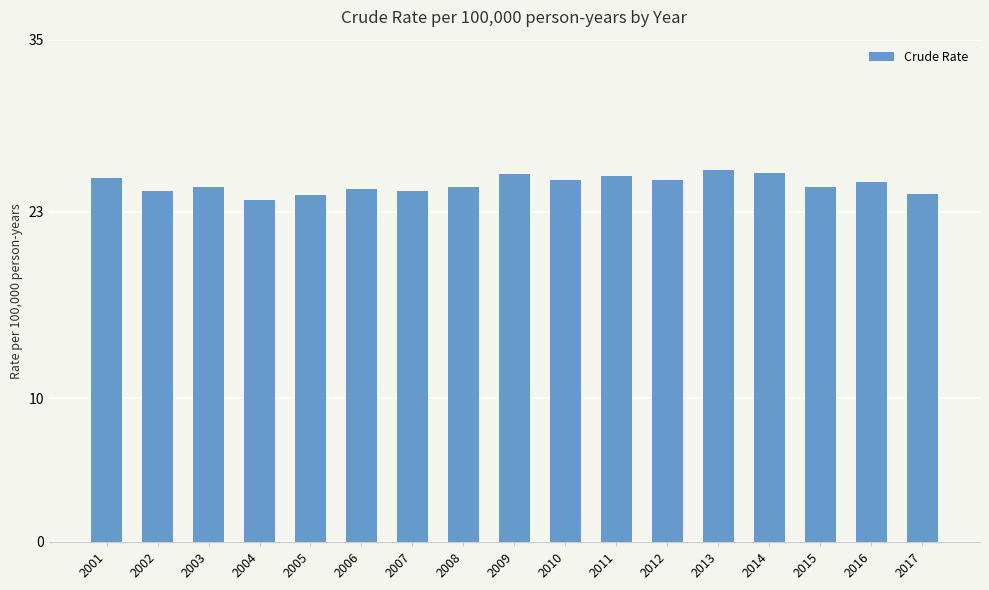

What is the smallest value displayed?

23.8